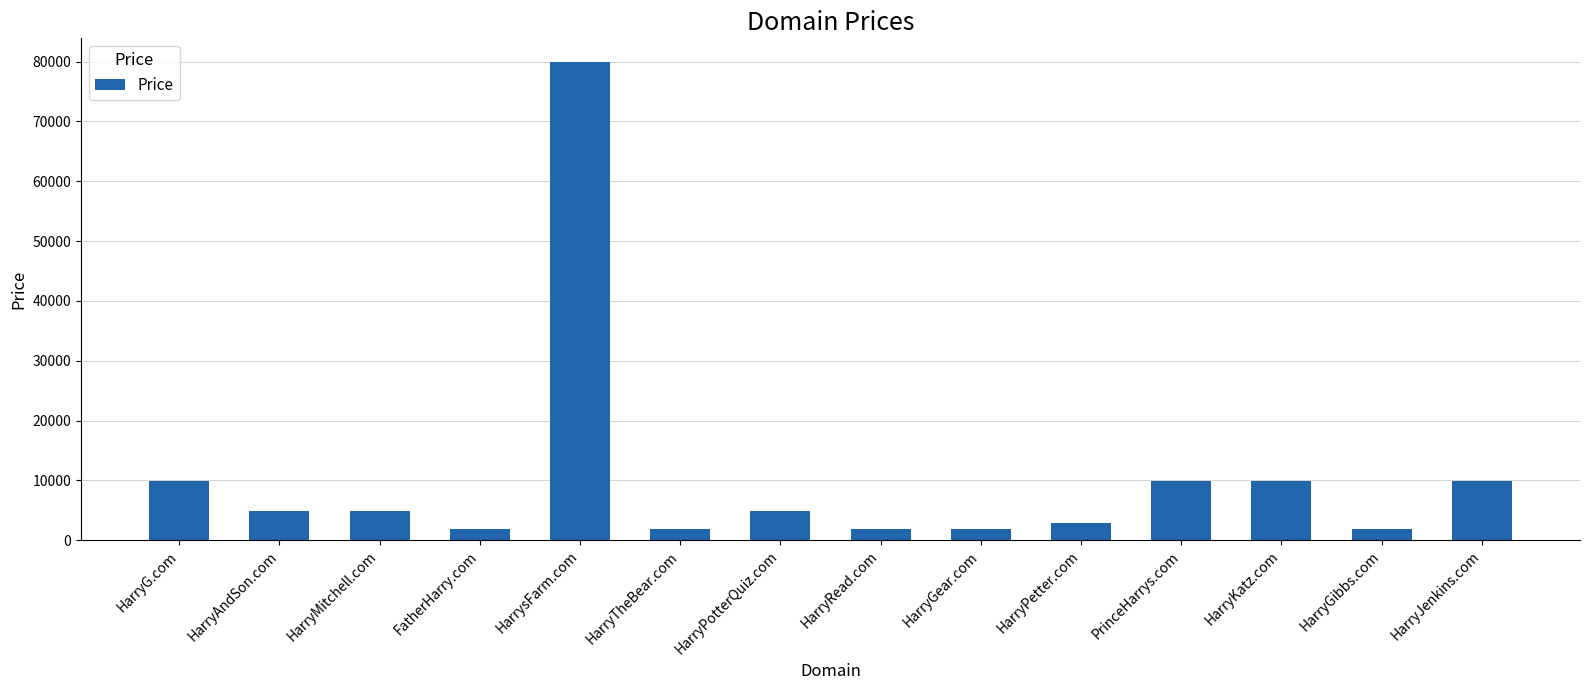

Reading right to left, extract all data points from this chart.

9888	1888	9888	9888	2888	1888	1888	4888	1888	79888	1888	4888	4888	9888